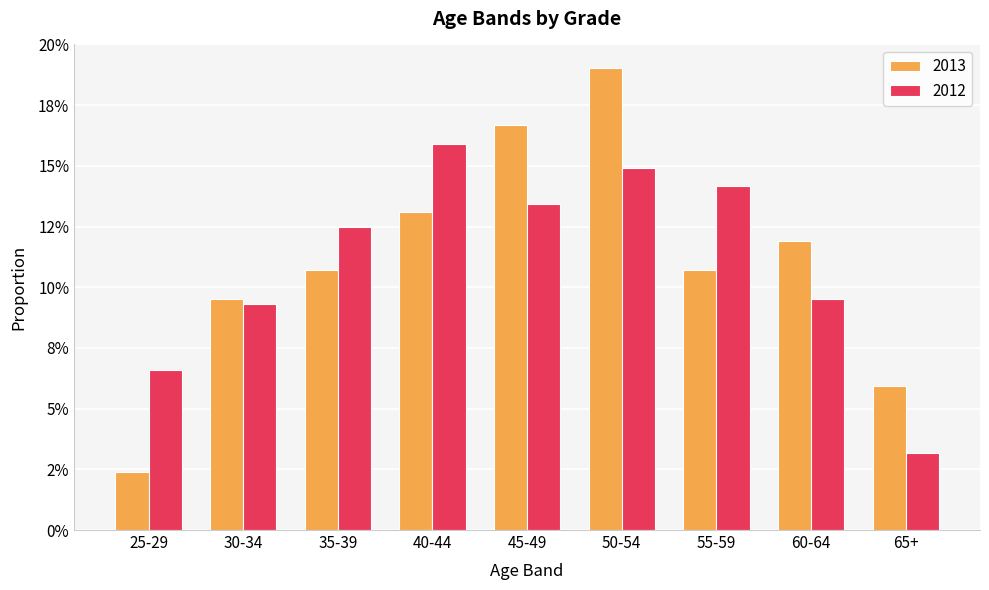

At how many categories does at least one series exceed 0?

9